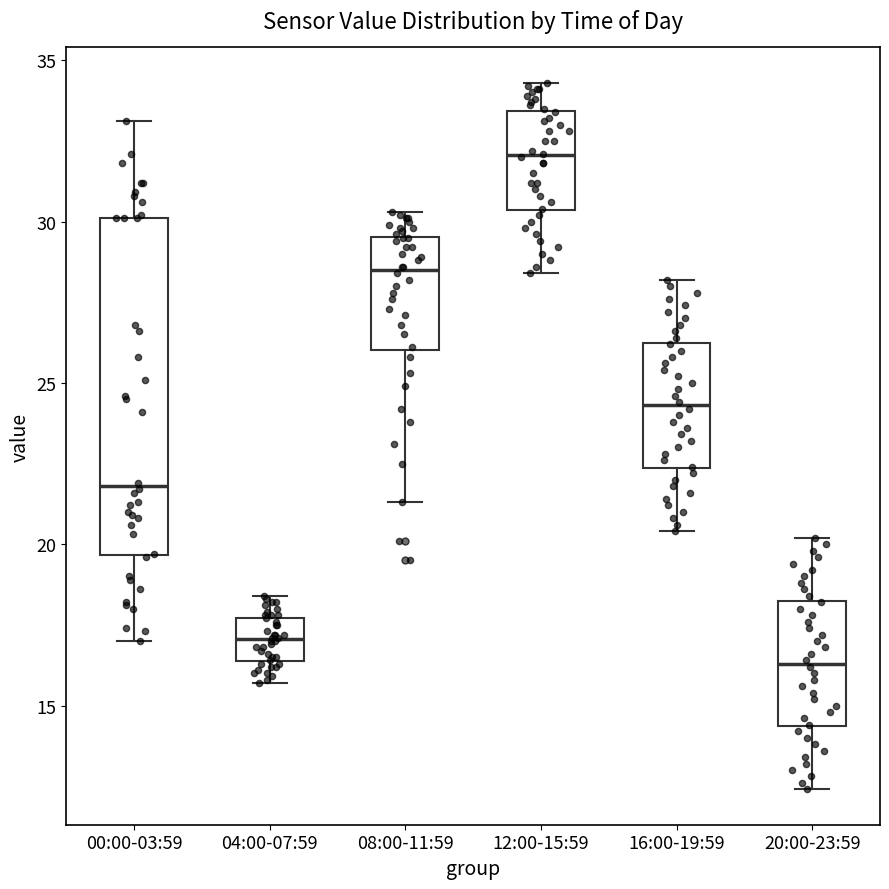

Reading left to right, transcribe this box plot: for each box, give where its median line is, the range the box spans, and where its two whiskers end, as read against the y-axis. The values are not printed on the chart, so give them approximately, as read against the axis.

00:00-03:59: median 22.0, box 19.5 to 30.0, whiskers 17.0 to 33.0
04:00-07:59: median 17.0, box 16.5 to 17.5, whiskers 15.5 to 18.5
08:00-11:59: median 28.5, box 26.0 to 29.5, whiskers 21.5 to 30.5
12:00-15:59: median 32.0, box 30.5 to 33.5, whiskers 28.5 to 34.5
16:00-19:59: median 24.5, box 22.5 to 26.5, whiskers 20.5 to 28.0
20:00-23:59: median 16.5, box 14.5 to 18.5, whiskers 12.5 to 20.0